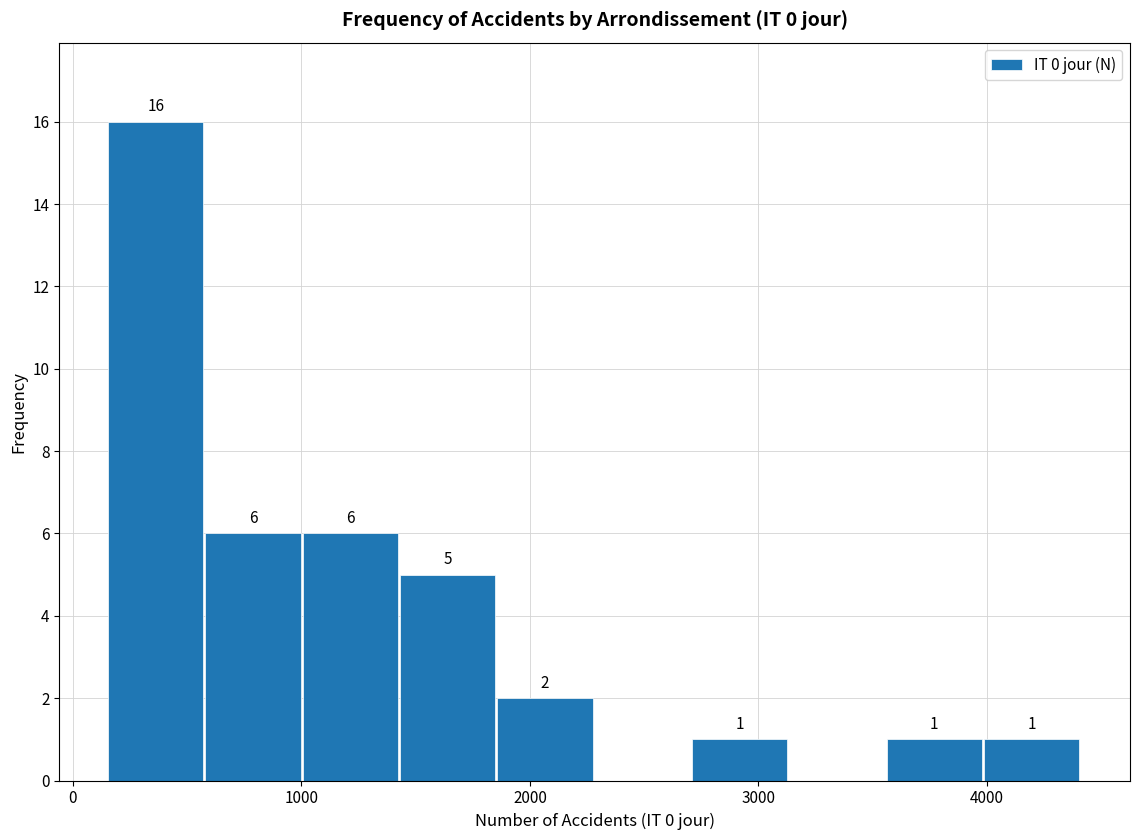

Over which range of the x-axis is the bar tallest?

200 to 600